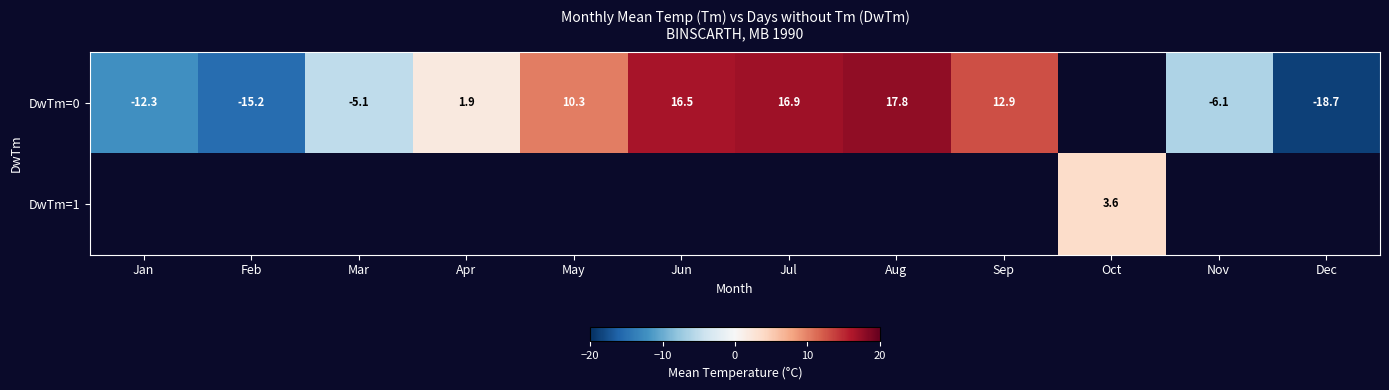

Rank the categories by row_0 value from lowest to highest.

Dec, Feb, Jan, Nov, Mar, Apr, May, Sep, Jun, Jul, Aug, Oct